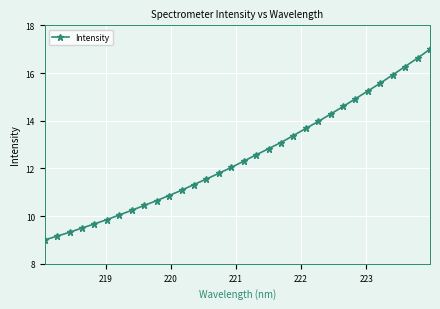

What is the difference between the second highest and minimum values?

7.6